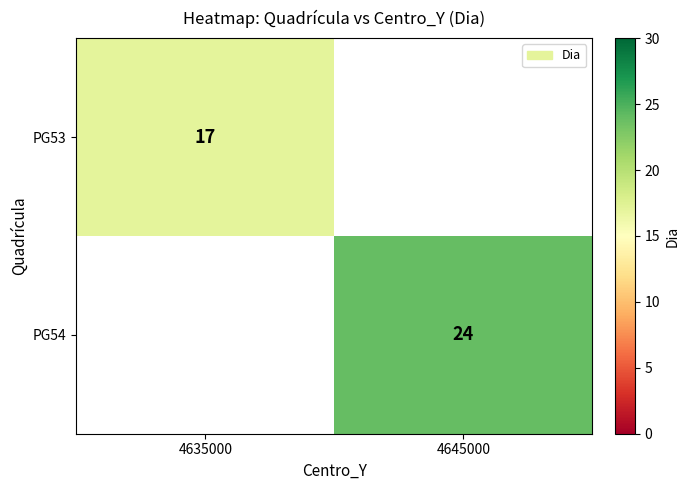

True or false: PG53 has a value of 7 at 4635000.

False